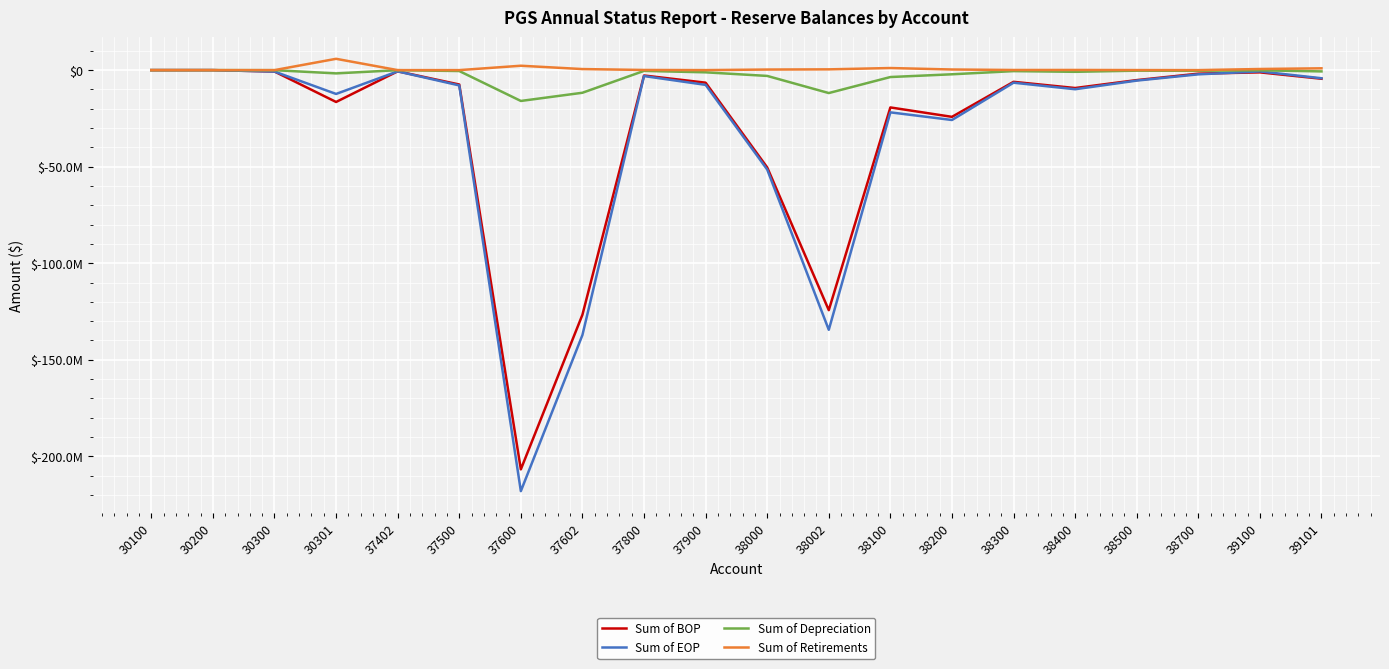

What are all the series names shown in the legend?

Sum of BOP, Sum of EOP, Sum of Depreciation, Sum of Retirements